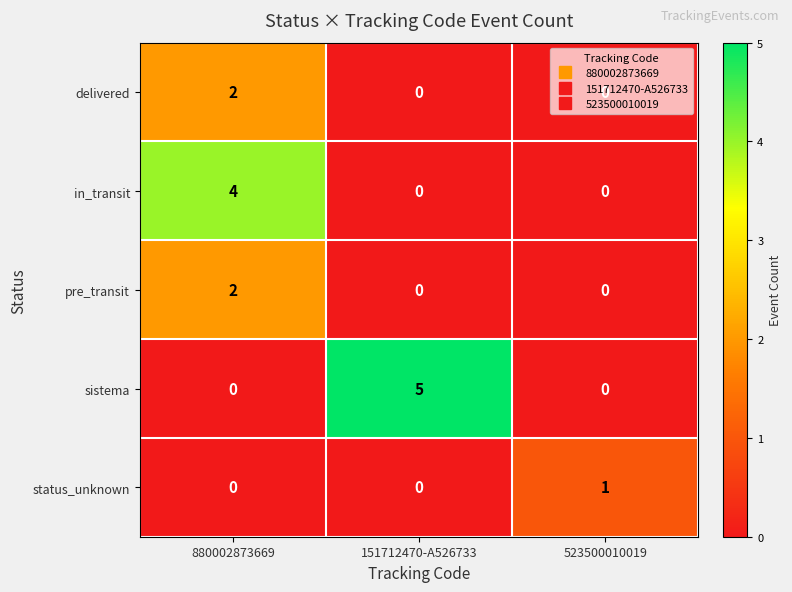

Which series has the widest spread of values?

sistema